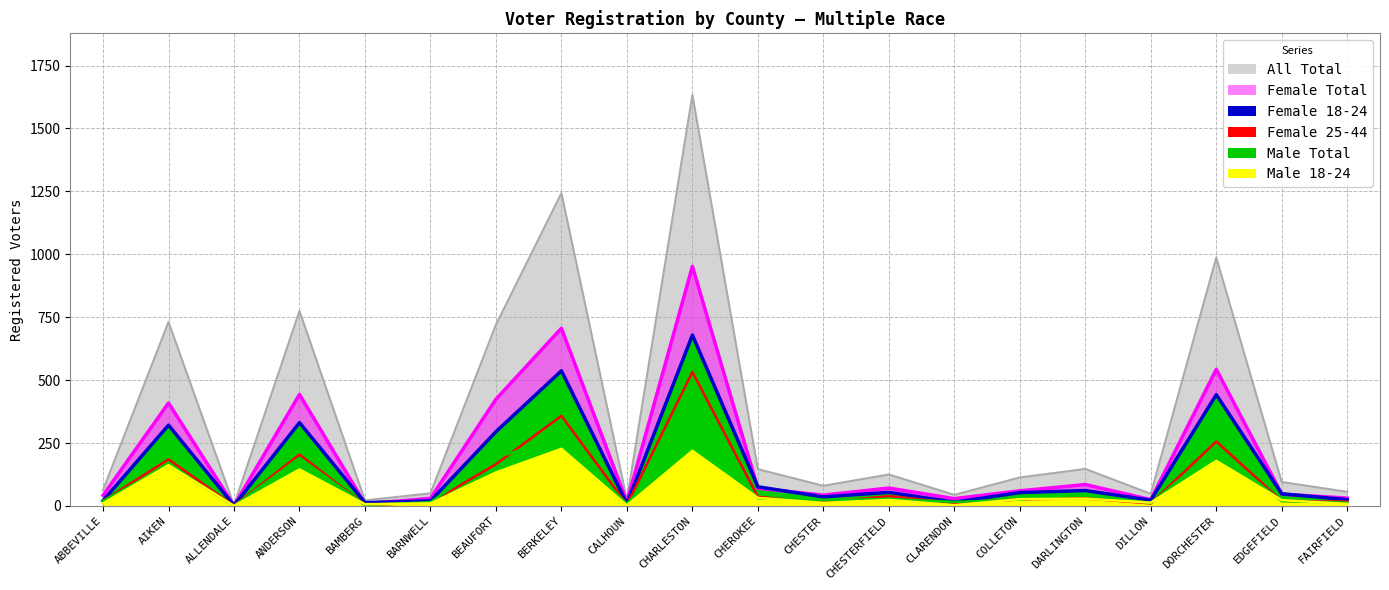

Reading right to left, transcribe all the data shown in this chart.

All Total: 56	95	987	48	147	113	44	125	80	146	1633	25	1243	720	50	22	775	3	731	63
Female Total: 31	47	543	25	85	60	29	71	43	70	952	16	706	424	30	9	443	1	409	42
Female 18-24: 13	19	224	11	46	25	16	28	23	30	300	8	270	193	15	4	191	0	163	20
Female 25-44: 17	20	256	10	30	26	12	39	14	36	532	5	358	166	13	4	204	1	185	20
Male Total: 25	48	442	23	61	53	15	54	36	76	679	9	537	295	20	13	331	2	321	21
Male 18-24: 8	23	179	13	29	27	3	24	12	32	219	2	227	133	10	7	145	0	162	10